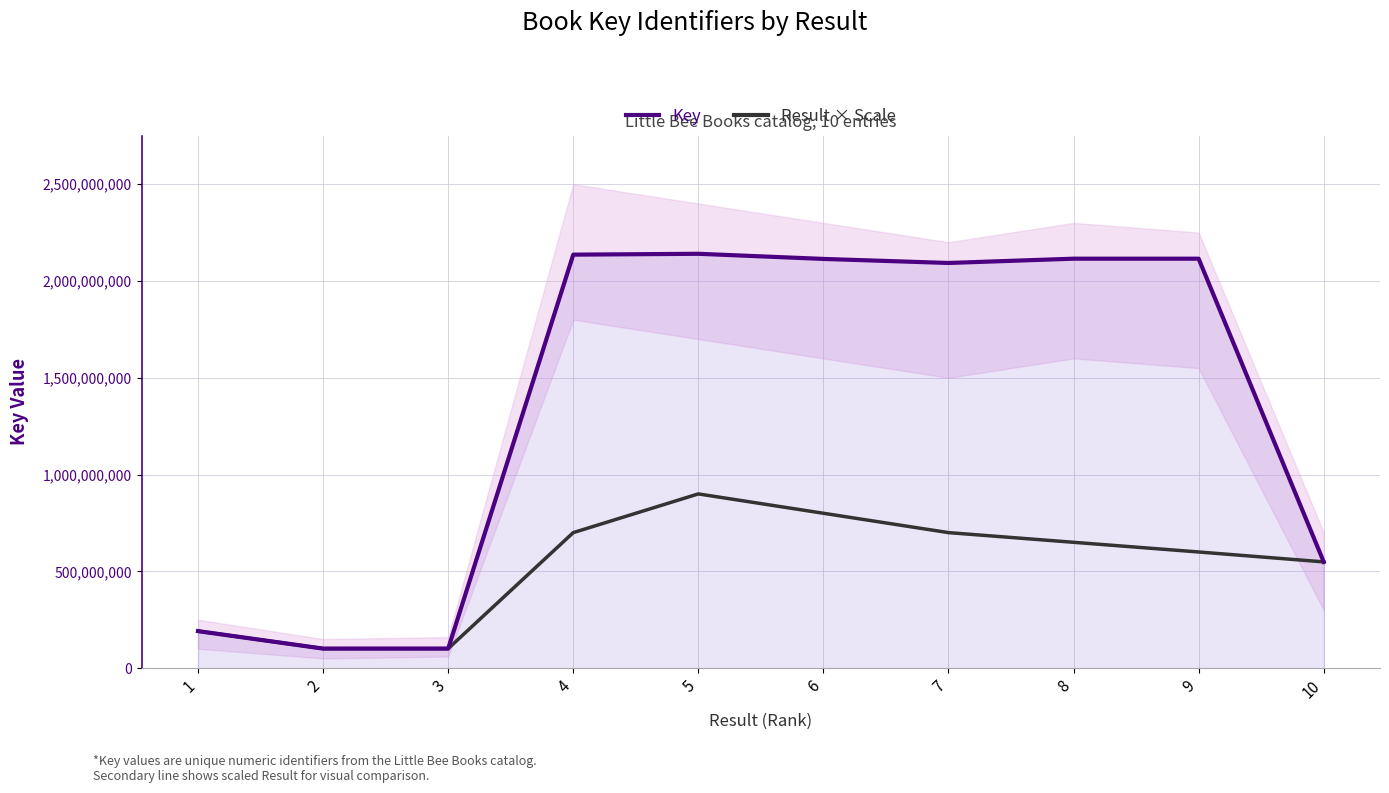

True or false: Key and Result × Scale intersect in this chart.

False